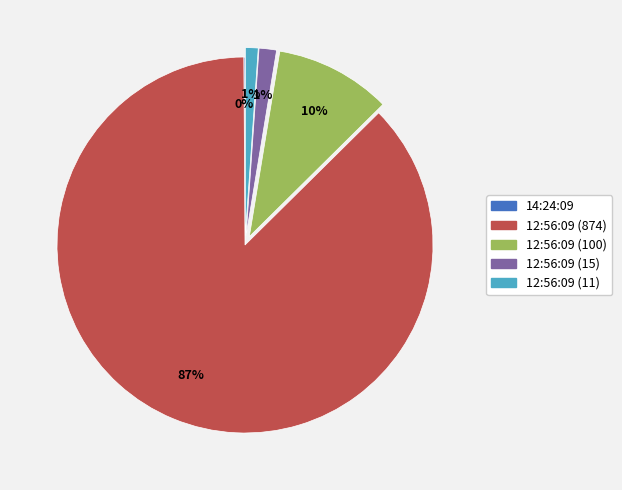

Which has a higher value, 12:56:09 (874) or 12:56:09 (15)?

12:56:09 (874)